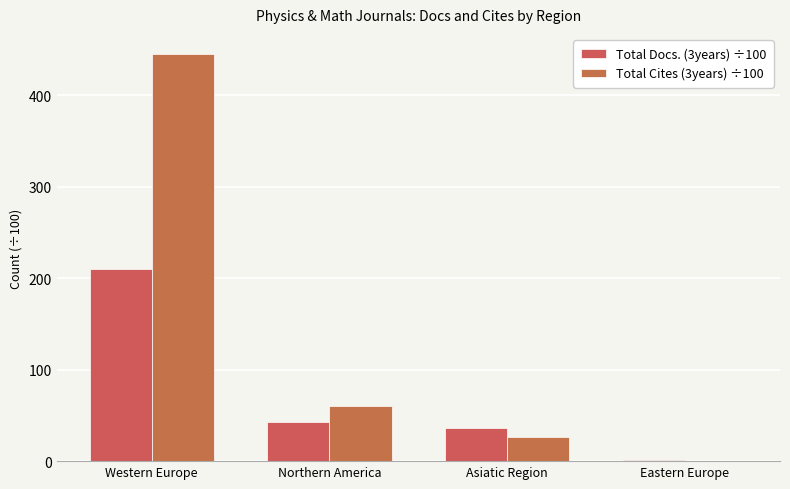

Reading left to right, extract all data points from this chart.

Total Docs. (3years) ÷100: 209.9	42.3	36.4	1.5
Total Cites (3years) ÷100: 445.1	60.7	26.7	0.1